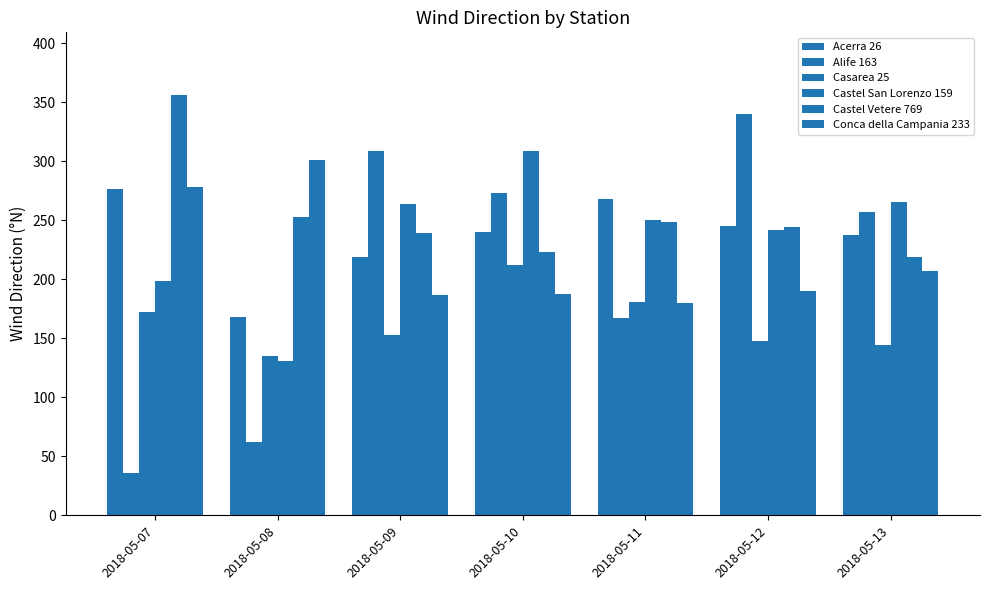

How many groups of bars are there?

7